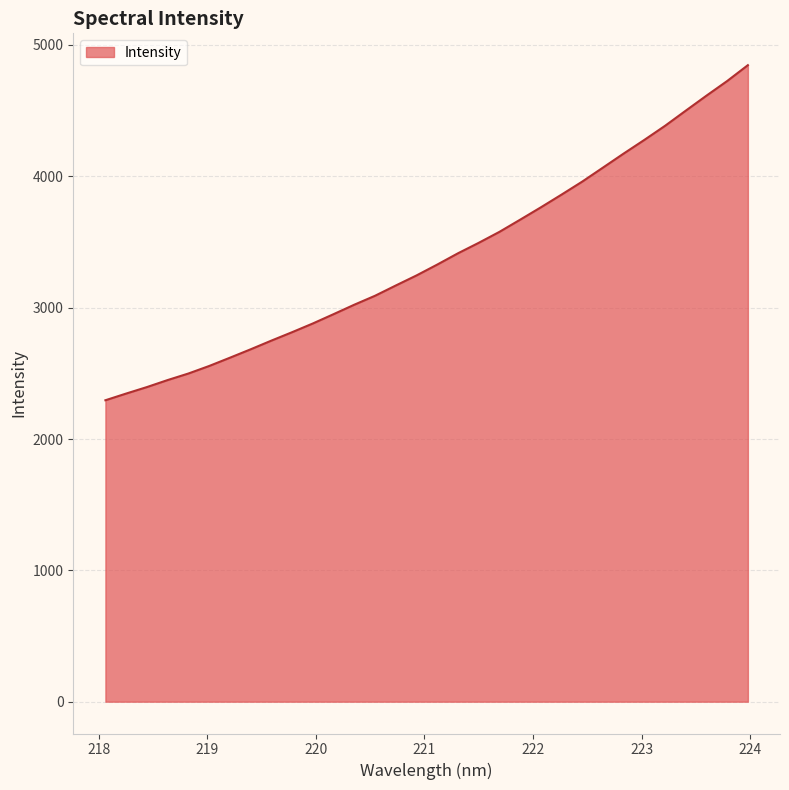

What is the difference between the maximum and minimum values?

2551.4